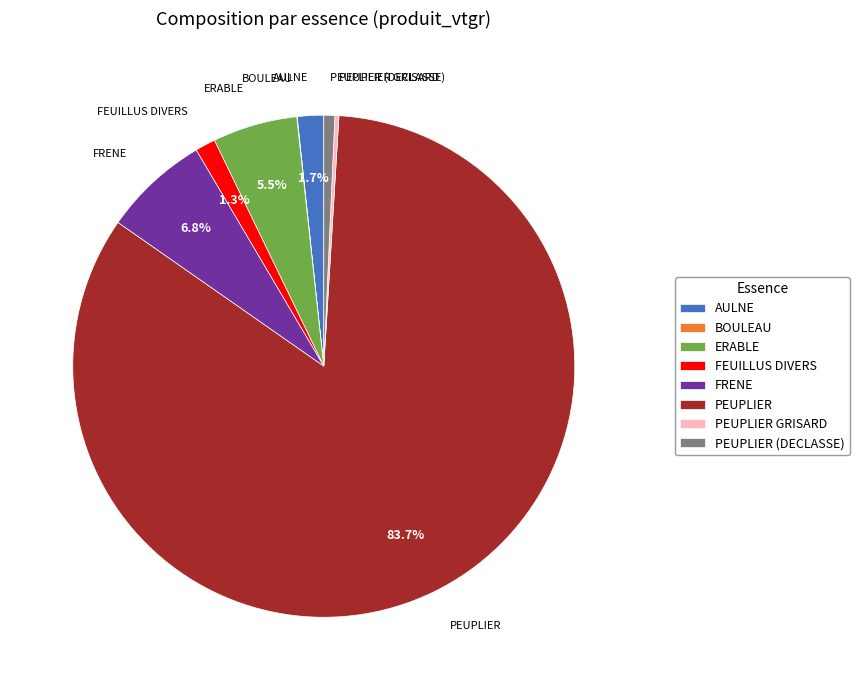

What percentage is the PEUPLIER (DECLASSE) slice, to the nearest percent?

1%